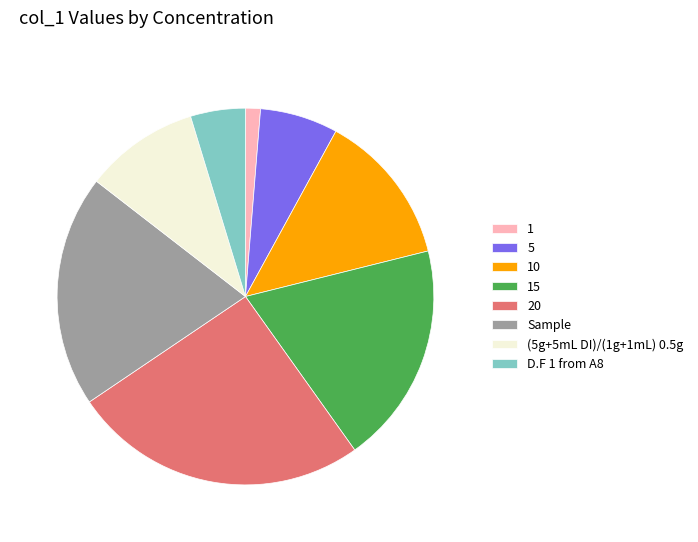

Does any single category account for the majority?

No